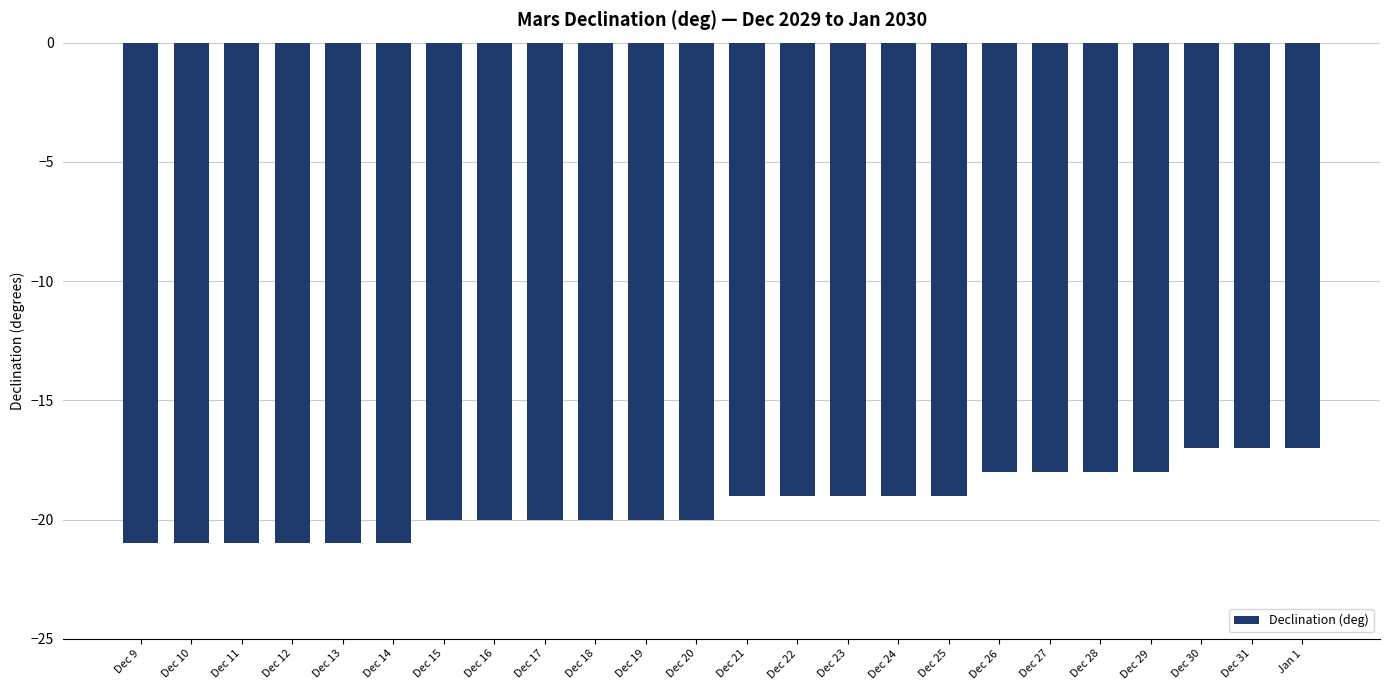

What is the change in value from Dec 15 to Dec 28?

+2